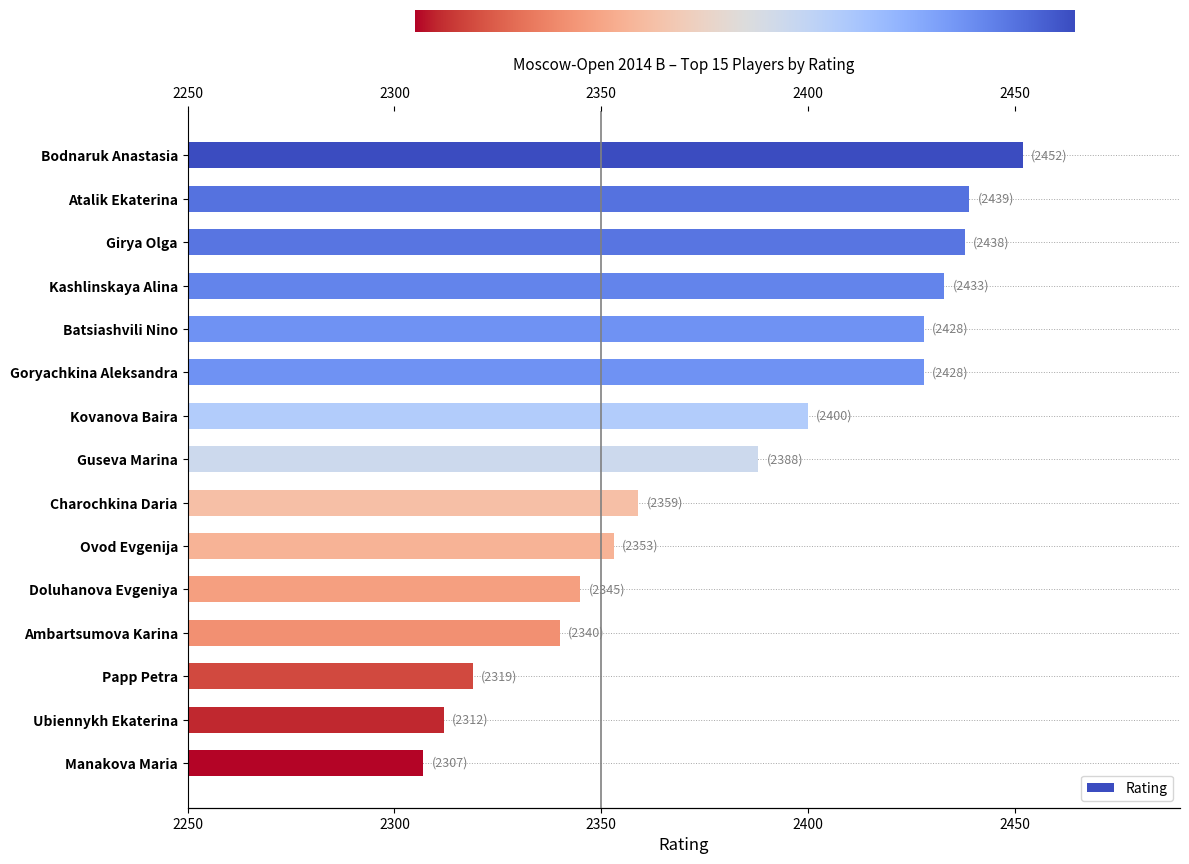

The chart shows a value of 3699 at Goryachkina Aleksandra. True or false?

False